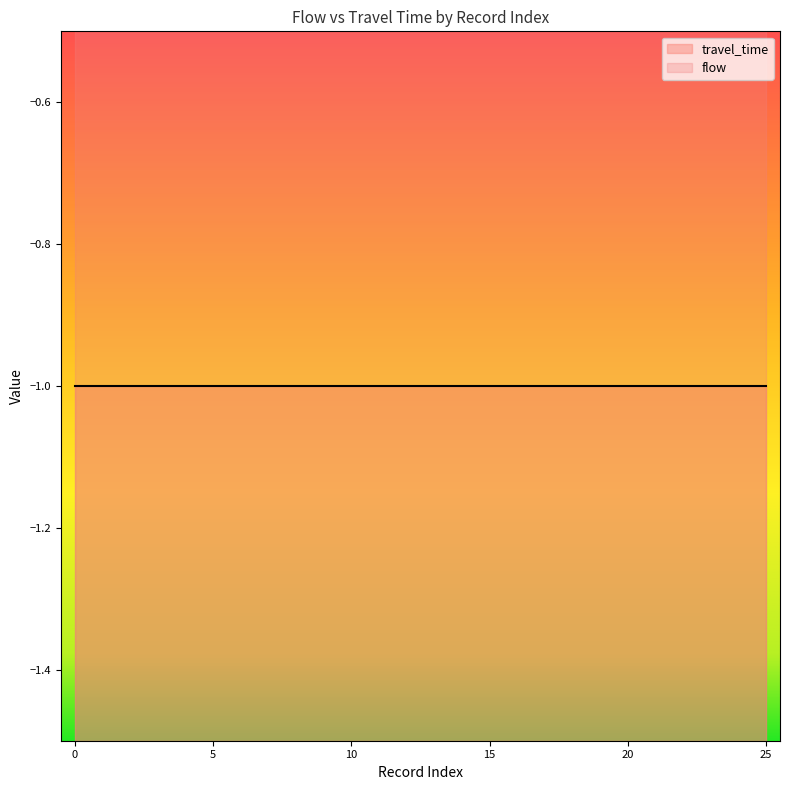

Which series has the widest spread of values?

travel_time